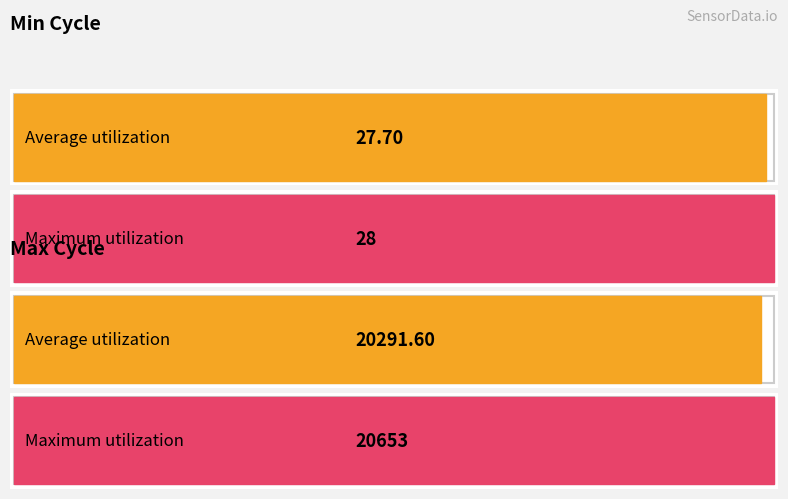

What is the highest value of the Max_cycle series?

20653